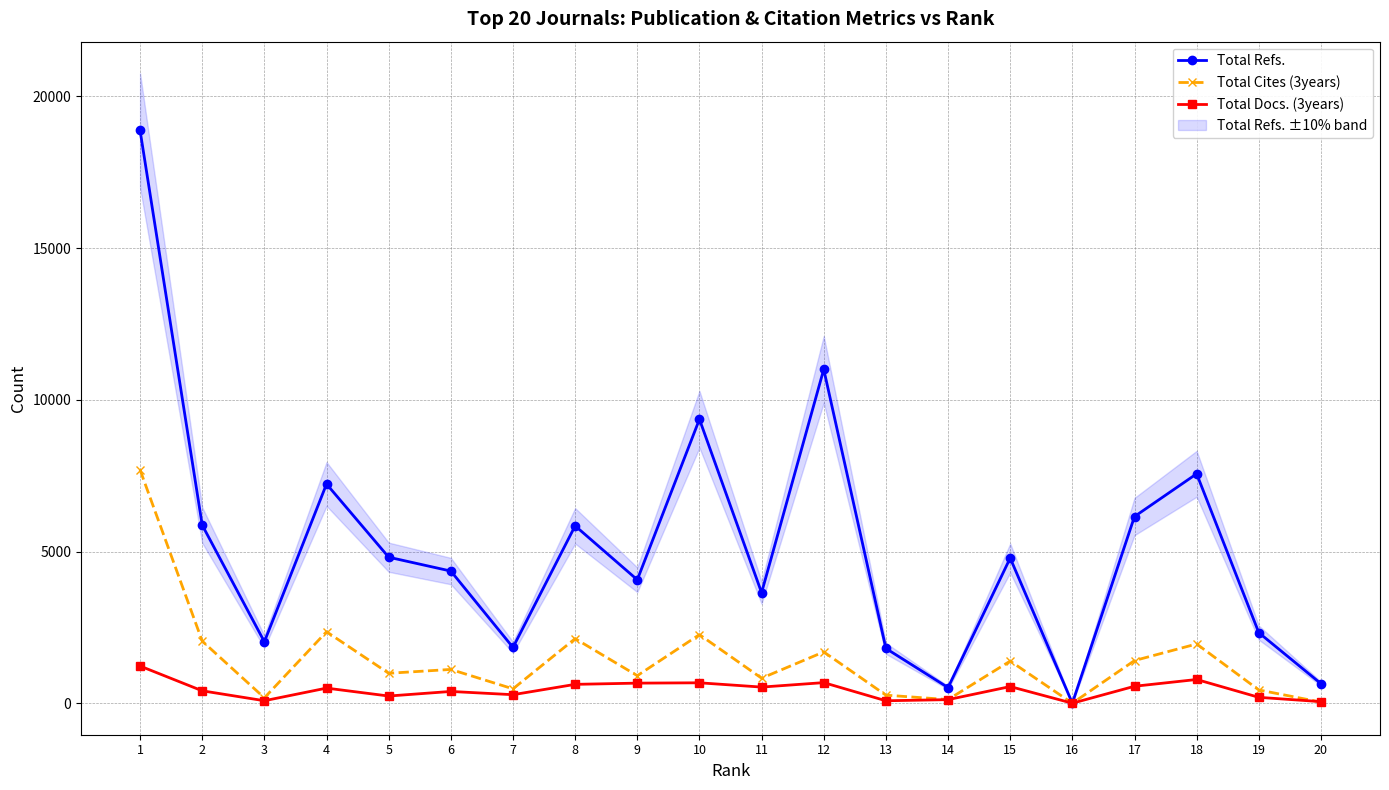

What is the difference between the maximum and minimum values in the Total Cites (3years) series?

7690